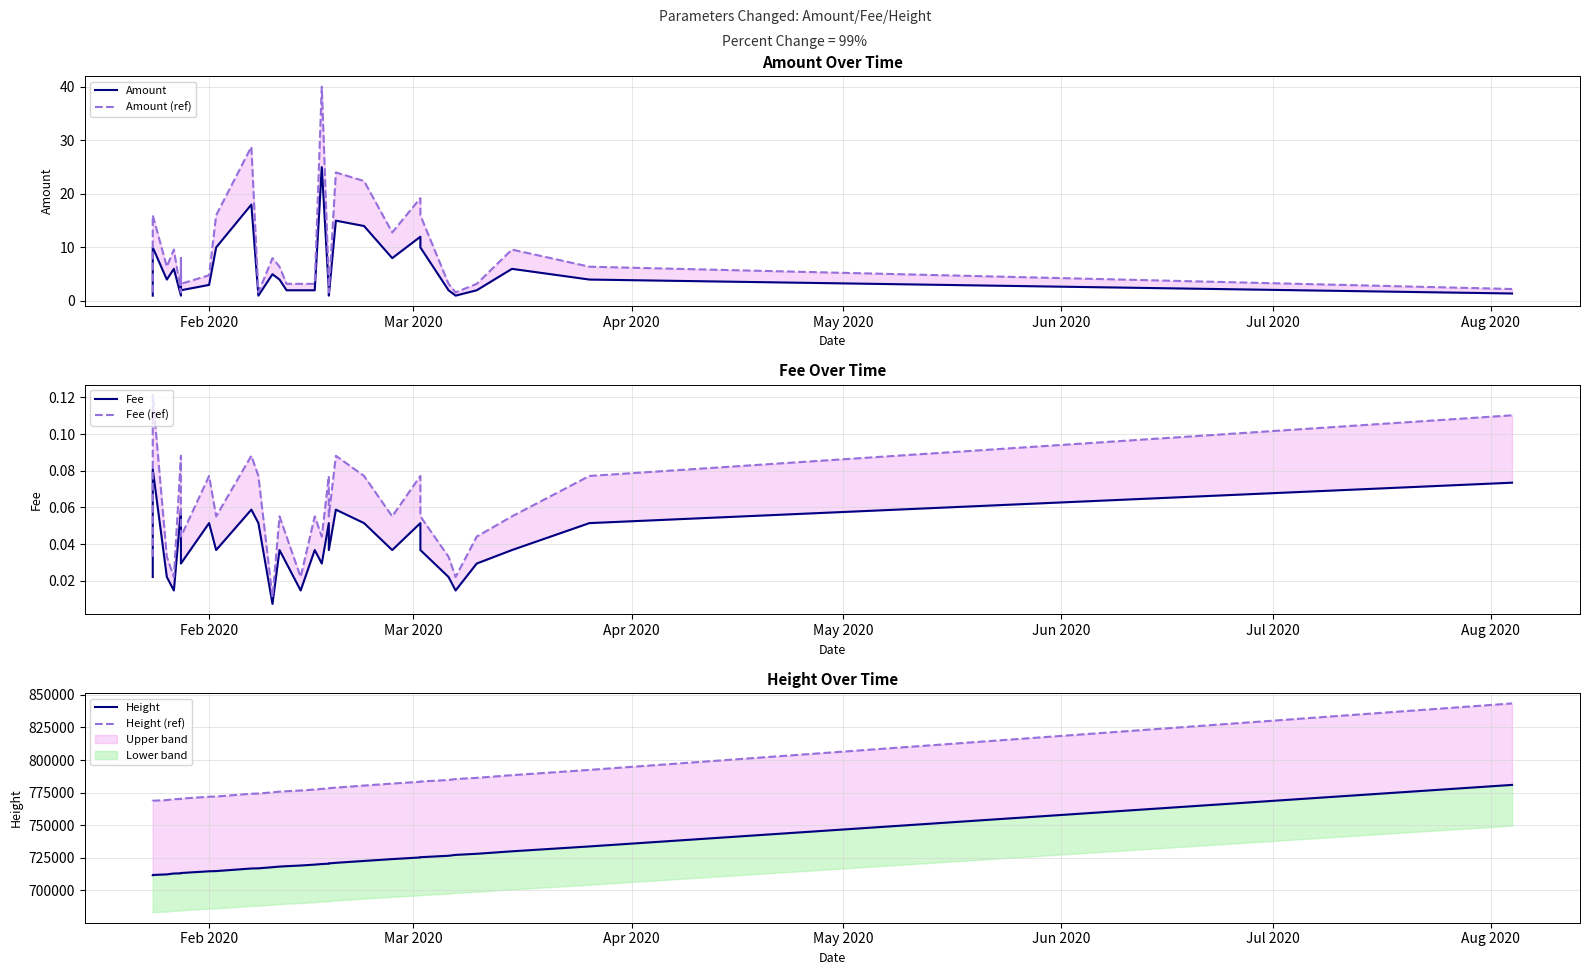

What is the difference between the maximum and minimum values in the Fee (ref) series?

0.1